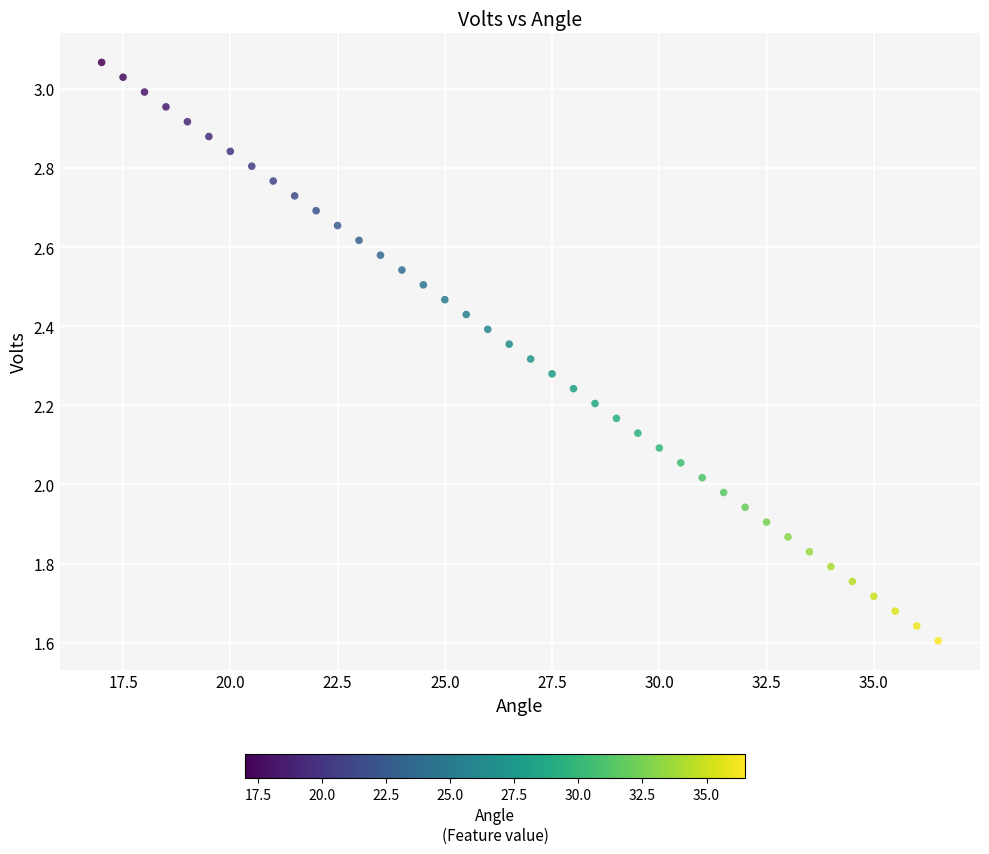

What is the range of X values (max minus min)?

19.5